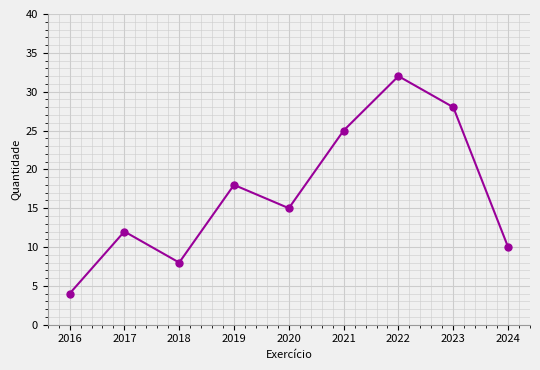

The chart shows a value of 15 at 2020. True or false?

True